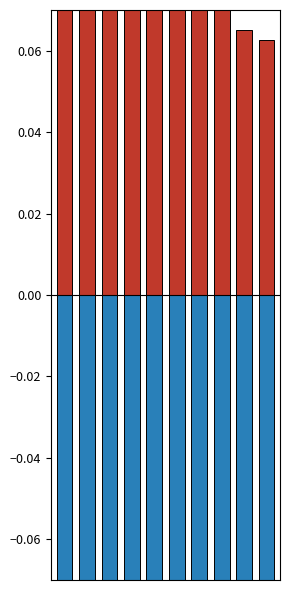

Reading right to left, what are all the values shown in this chart?

High Rating: 9=0.1	8=0.1	7=0.1	6=0.1	5=0.1	4=0.1	3=0.1	2=0.1	1=0.1	0=0.1
Low Rating: 9=-0.1	8=-0.1	7=-0.1	6=-0.1	5=-0.1	4=-0.1	3=-0.1	2=-0.1	1=-0.1	0=-0.1